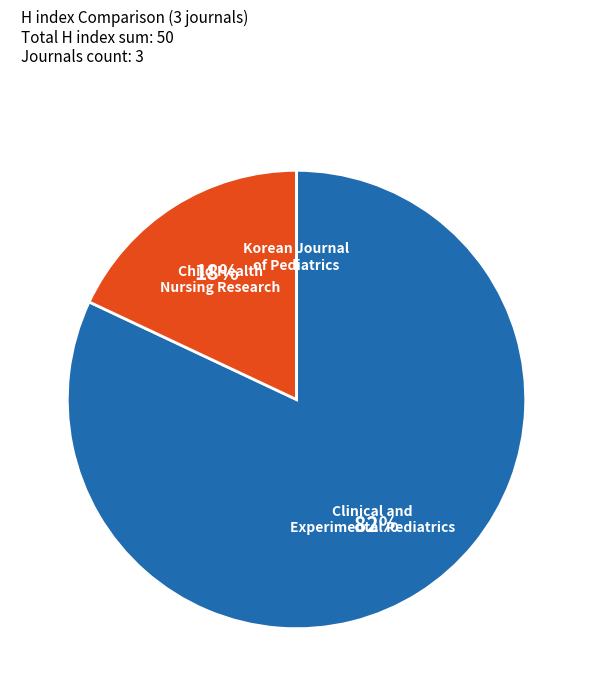

Is there any slice that represents more than half of the pie?

Yes